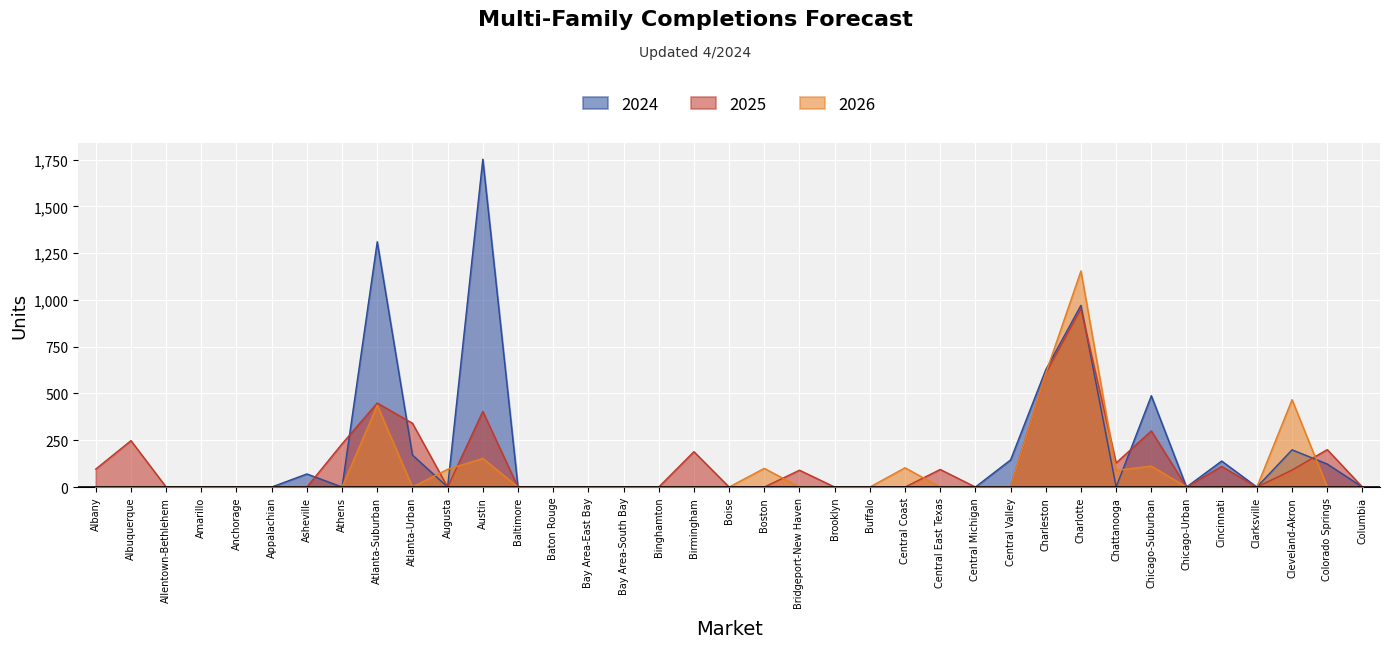

Which series has the widest spread of values?

2024